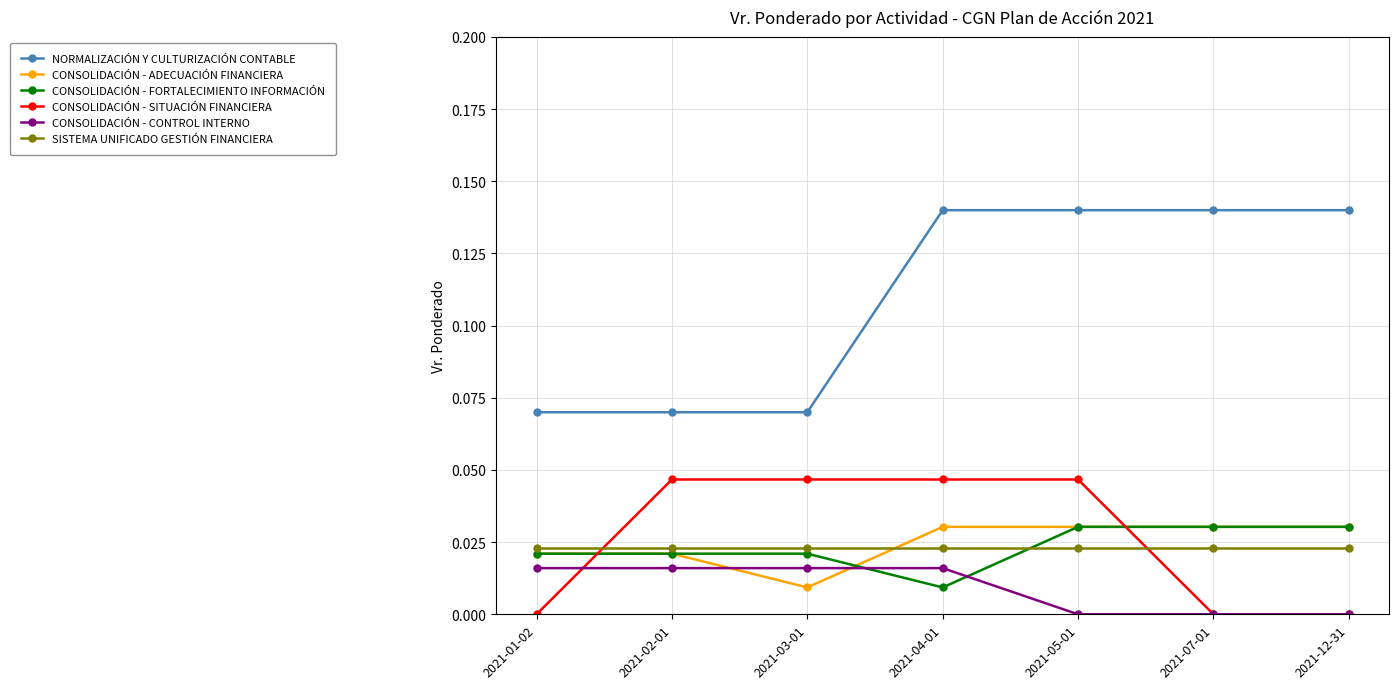

The value of CONSOLIDACIÓN - FORTALECIMIENTO INFORMACIÓN at 2021-01-02 is 0.0. True or false?

True